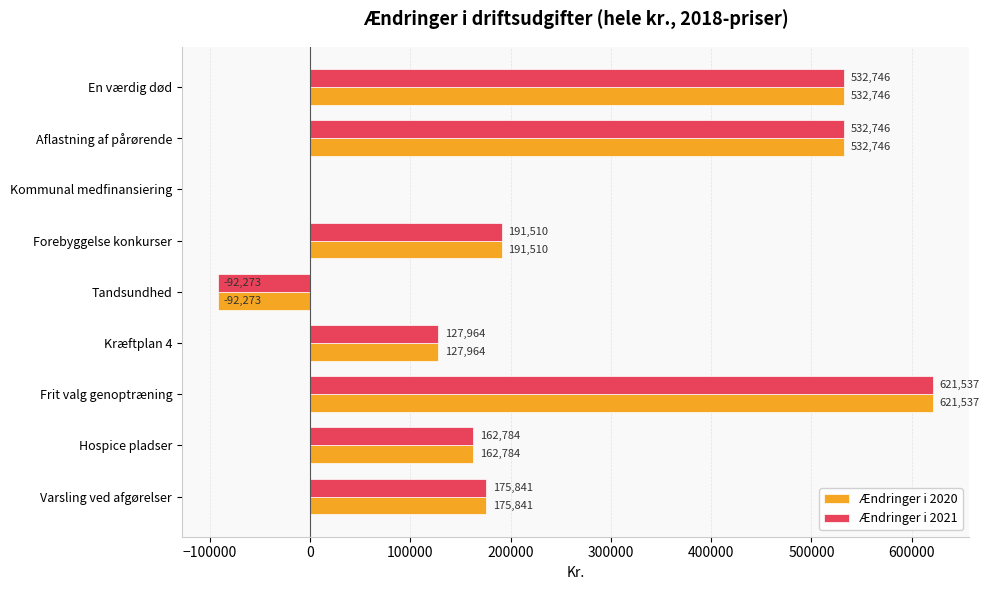

True or false: Ændringer i 2020 has a value of 127964 at Kræftplan 4.

True